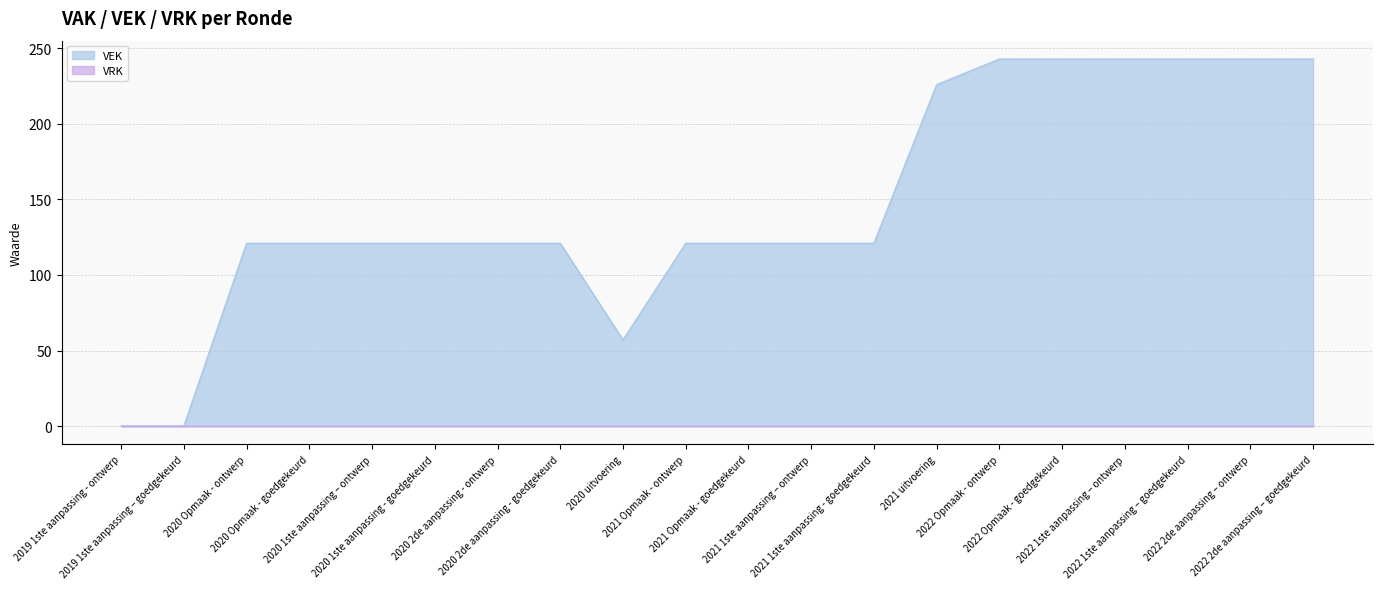

Which has a higher value, 2022 1ste aanpassing – goedgekeurd or 2022 Opmaak - goedgekeurd?

2022 1ste aanpassing – goedgekeurd